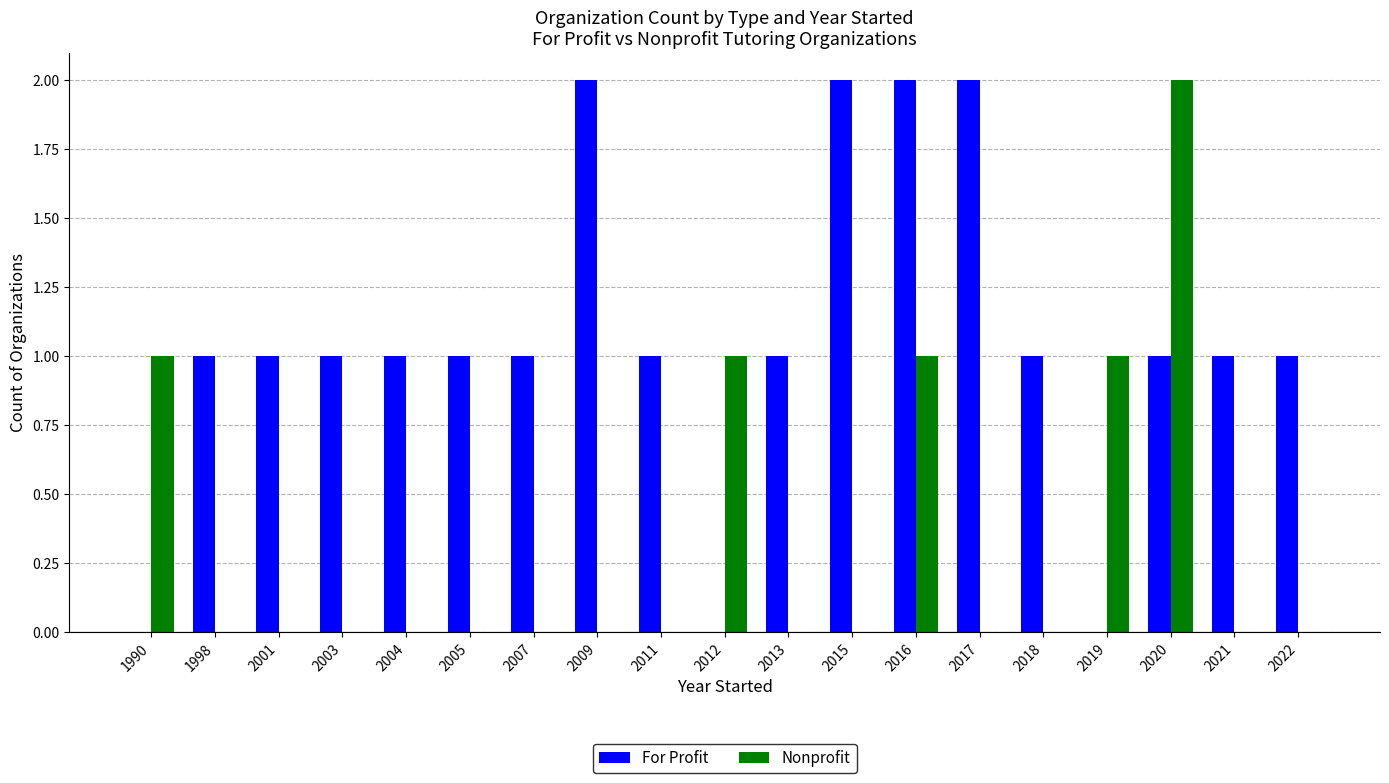

What is the sum of the For Profit values at 2007 and 2009?

3